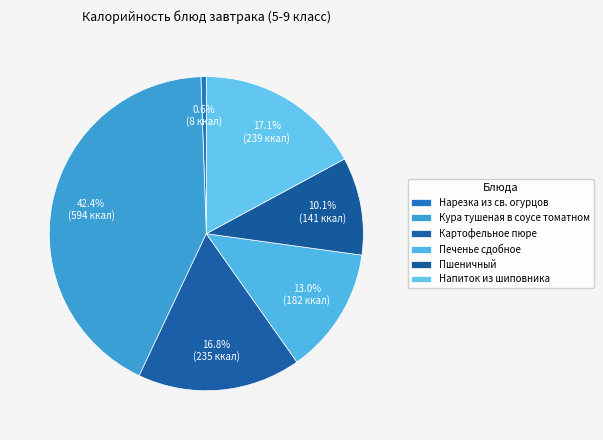

The Кура тушеная в соусе томатном slice represents 42% of the pie. True or false?

True